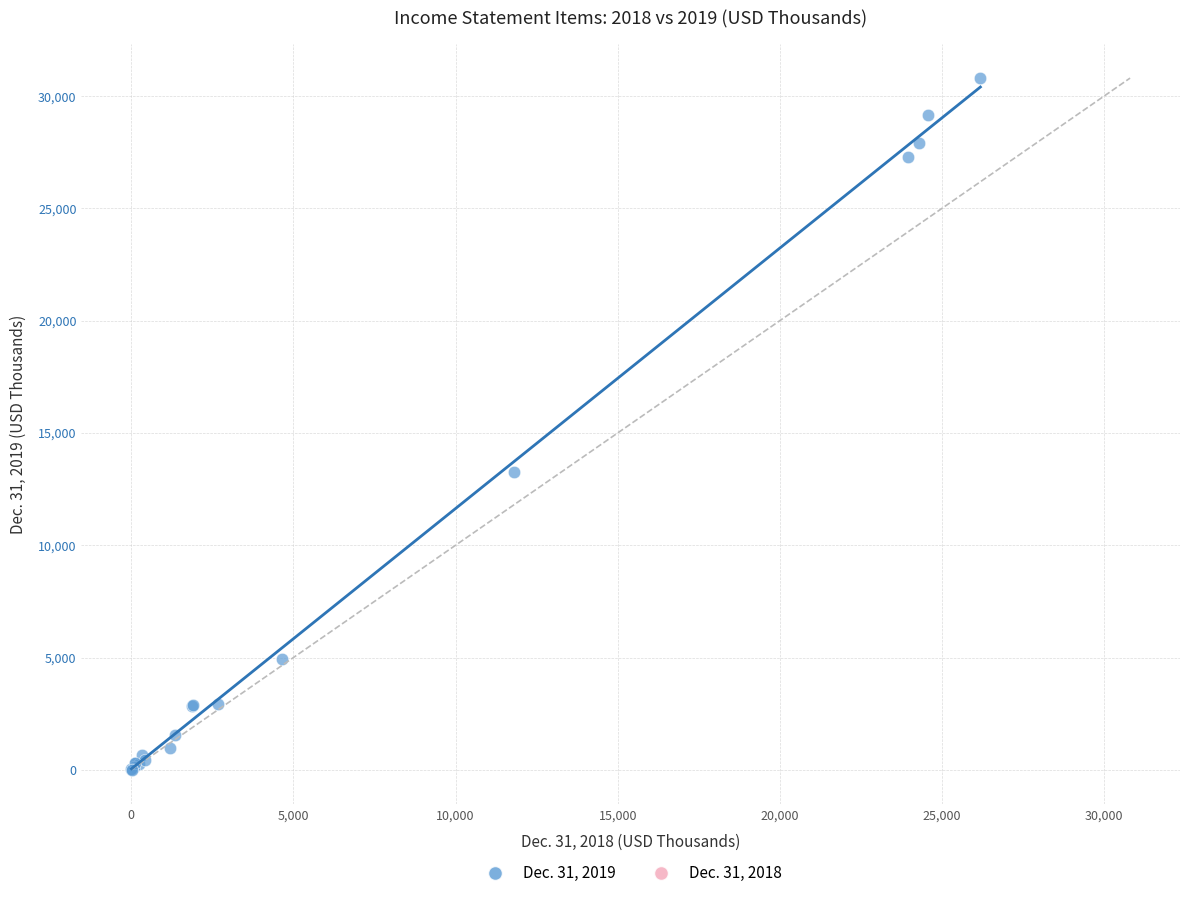

What Y value in the scatter plot is closest to 15402?

13245